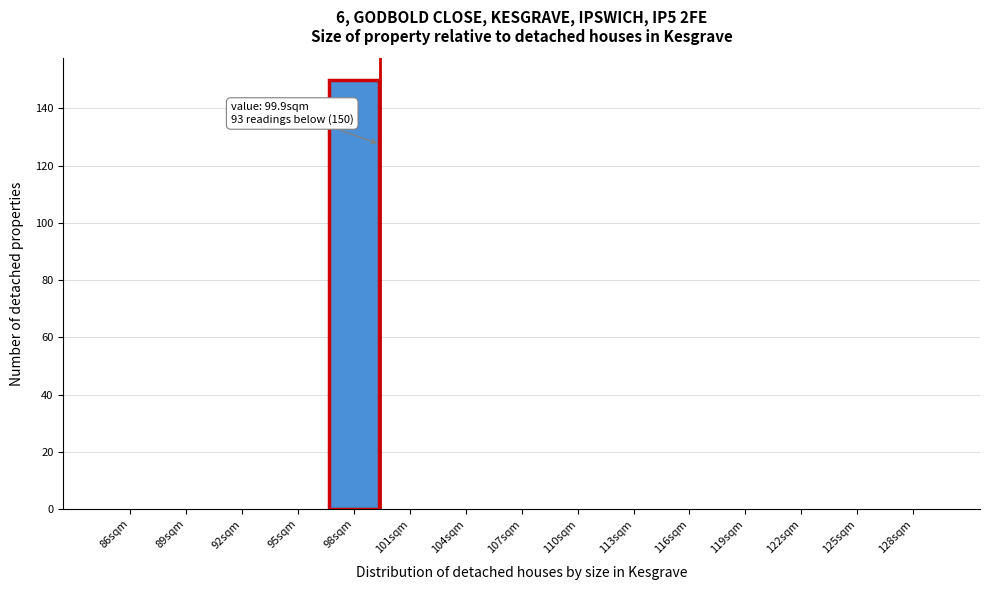

Reading right to left, extract all data points from this chart.

128sqm=0	125sqm=0	122sqm=0	119sqm=0	116sqm=0	113sqm=0	110sqm=0	107sqm=0	104sqm=0	101sqm=0	98sqm=150	95sqm=0	92sqm=0	89sqm=0	86sqm=0